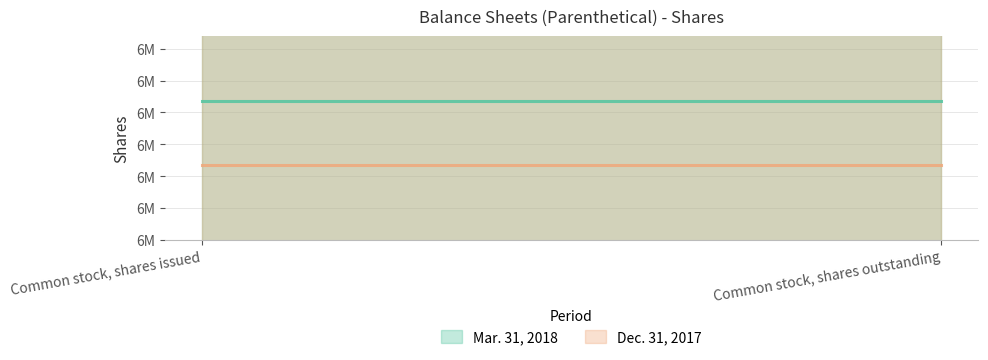

What are all the series names shown in the legend?

Mar. 31, 2018, Dec. 31, 2017